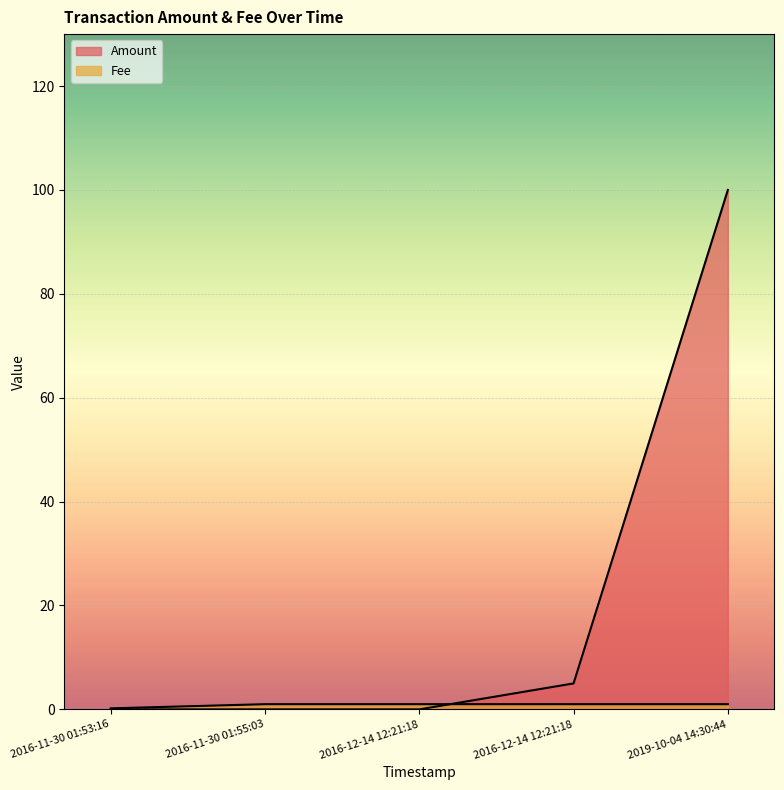

True or false: Amount has a value of 0.0 at 2016-11-30 01:53:16.

True